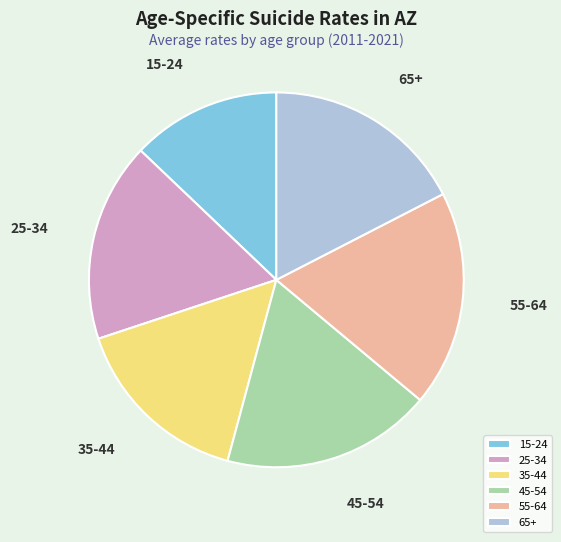

Which slice is the smallest?

15-24